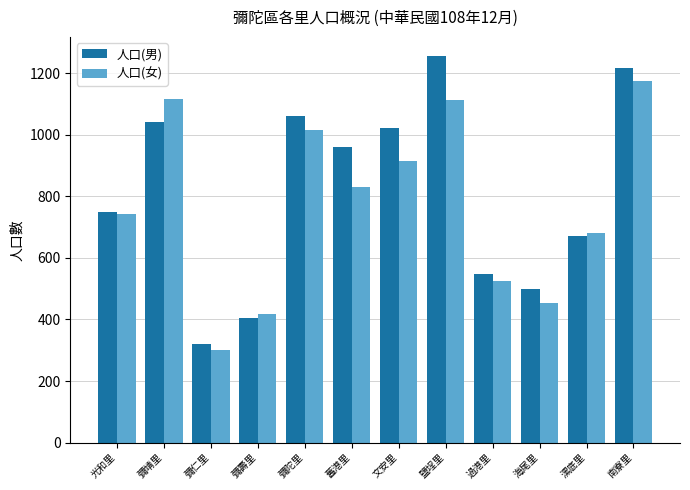

What position from the right is 鹽埕里?

5